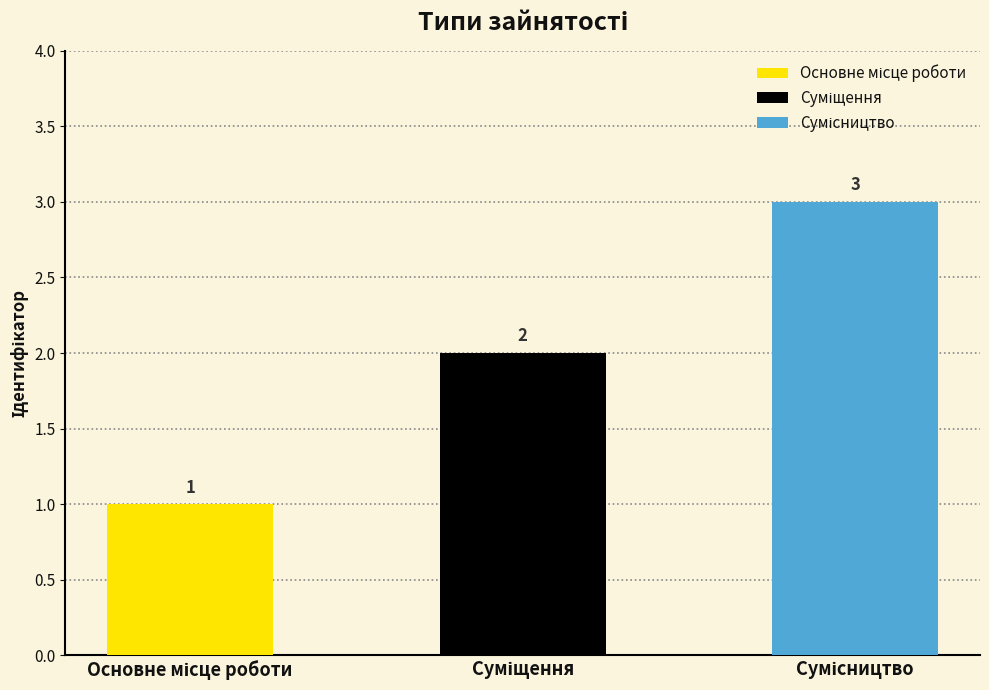

What is the average value?

2